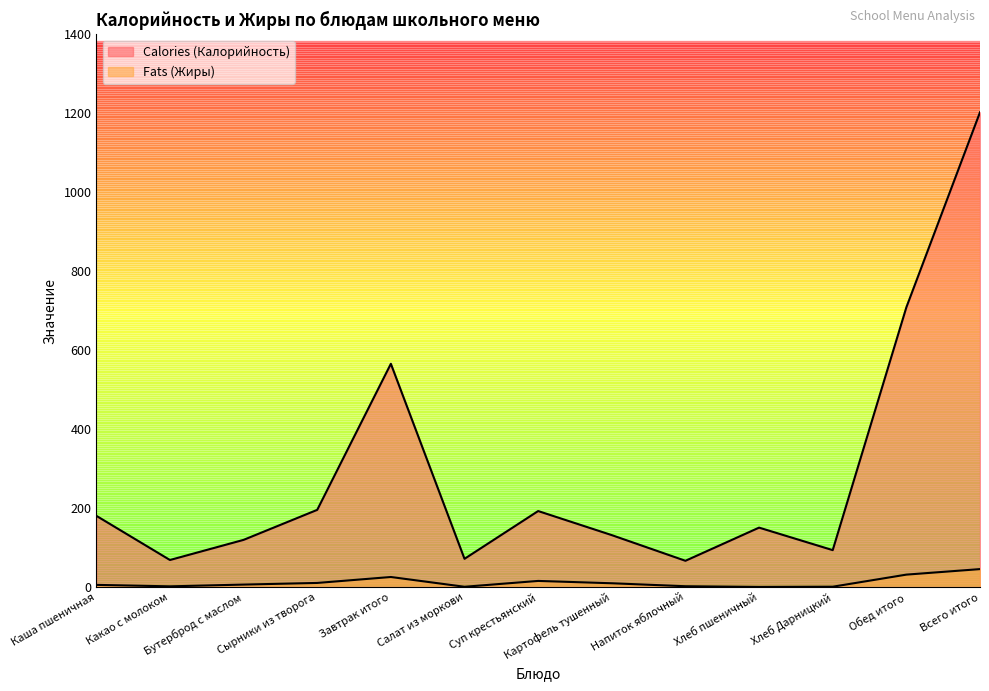

What value does the Fats (Жиры) series have at Сырники из творога?

10.9